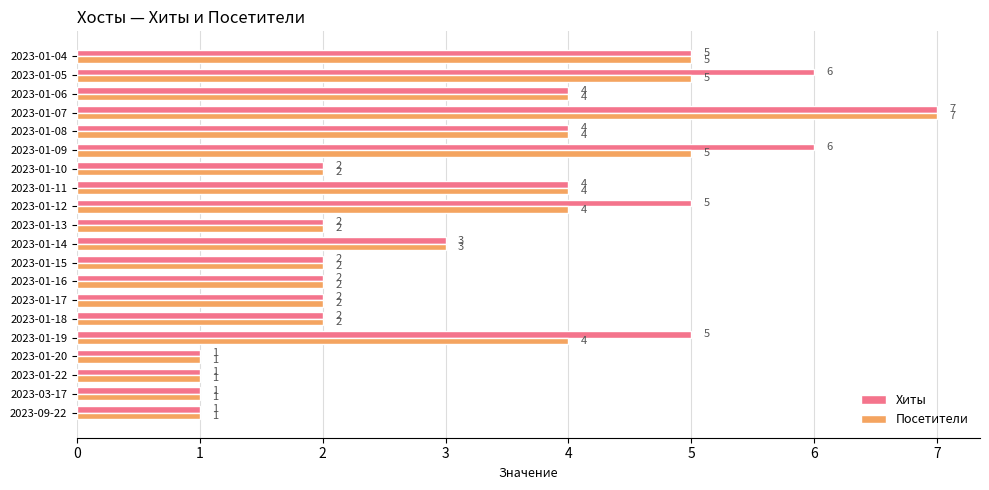

At 2023-01-09, list the series in order from largest to smallest.

Хиты, Посетители